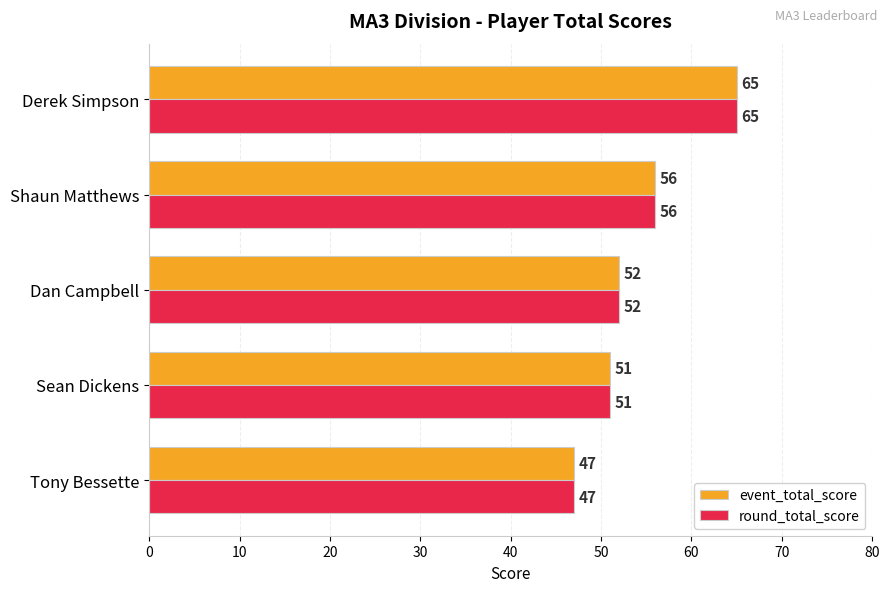

What is the sum of all event_total_score values?

271